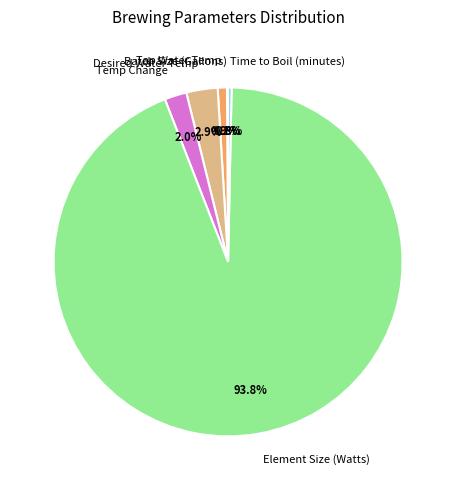

To the nearest percent, what is the average slice percentage?

17%